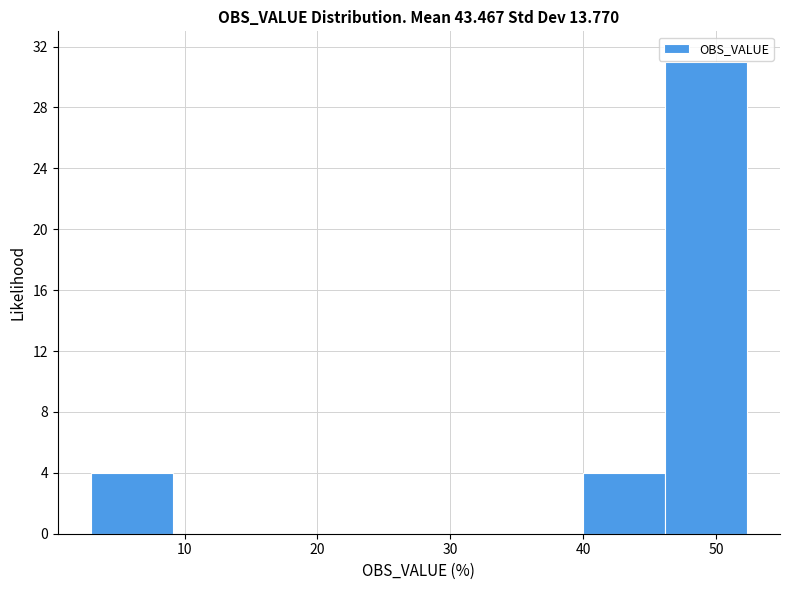

How tall is the bar that spans 46 to 52 on the x-axis? Neither the bar edges nor the heights are printed on the chart, so give them approximately, as read against the axes.

31